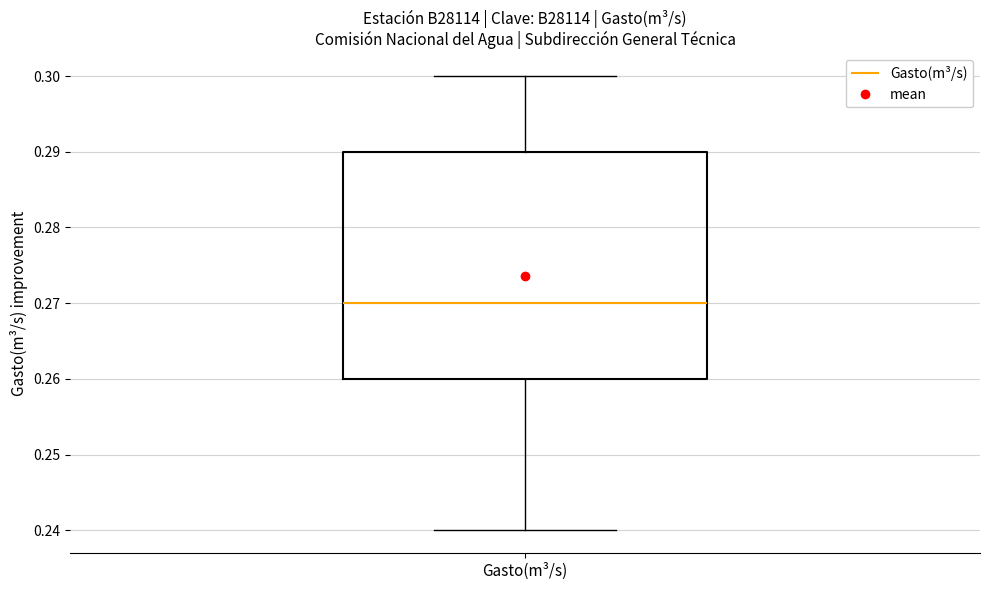

Where does the median line of the box for Gasto(m³/s) sit on the y-axis? The values are not printed on the chart, so give them approximately, as read against the axis.

0.27